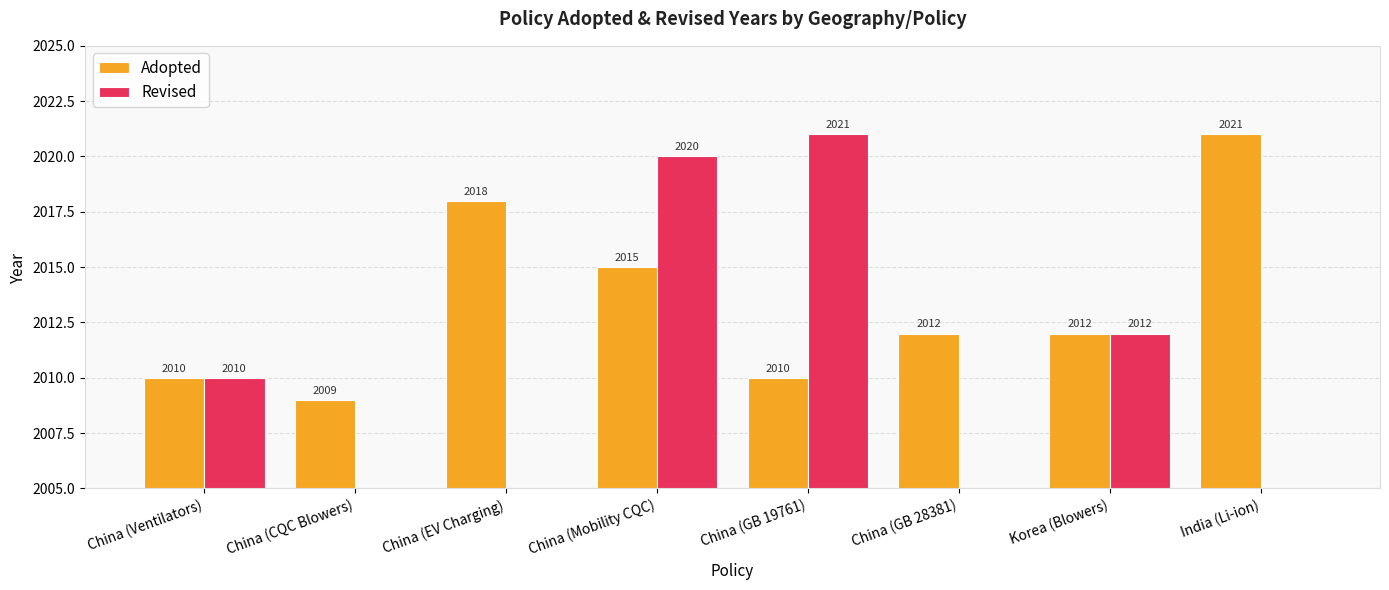

At which category is the sum across all series the highest?

China (Mobility CQC)